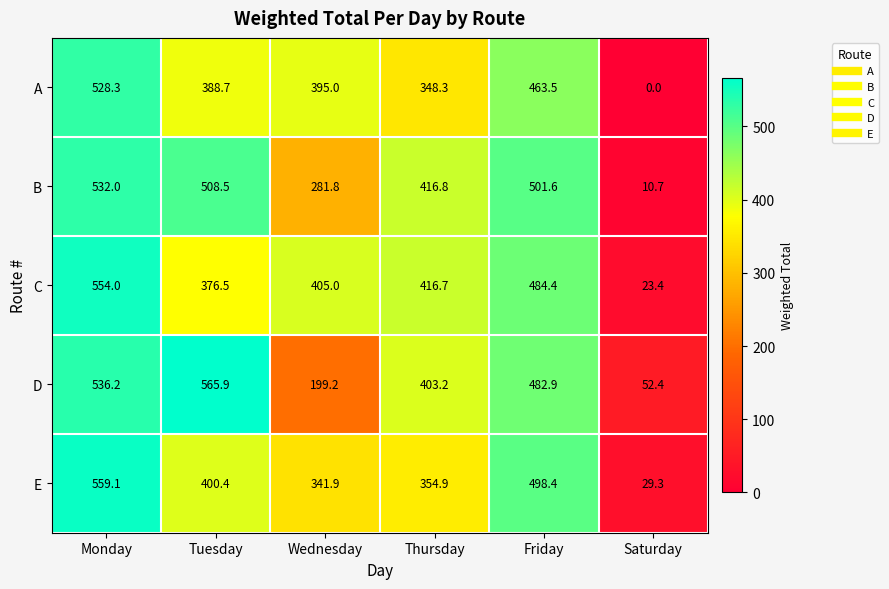

What is the sum of the C values at Friday and Saturday?

507.8